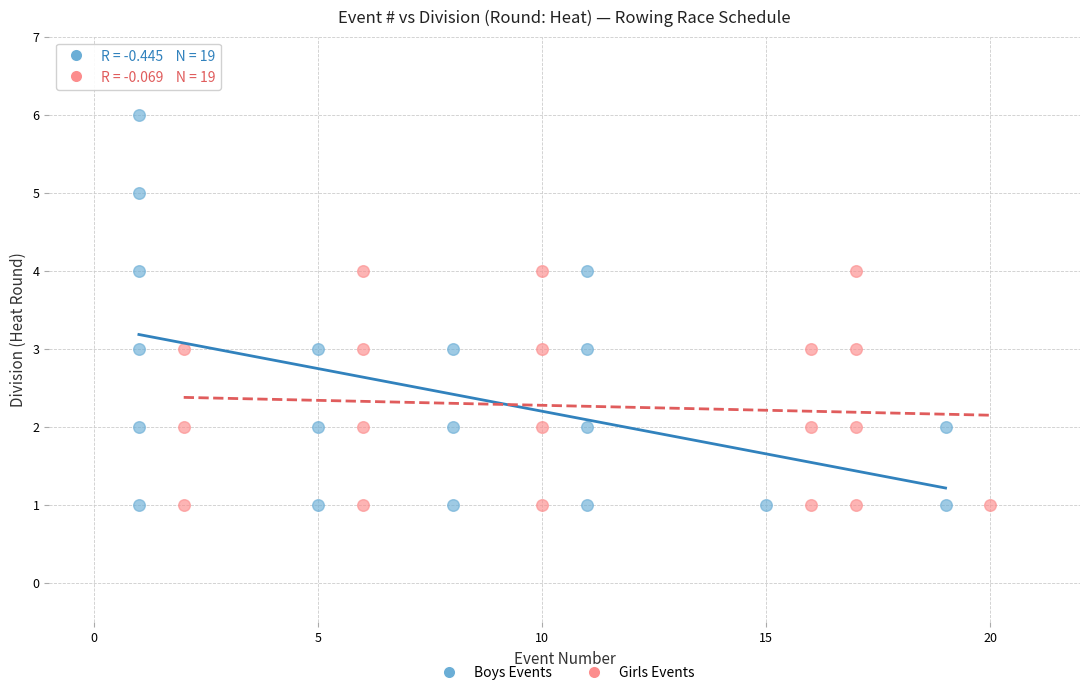

Which series contains the highest Y value?

Boys Events